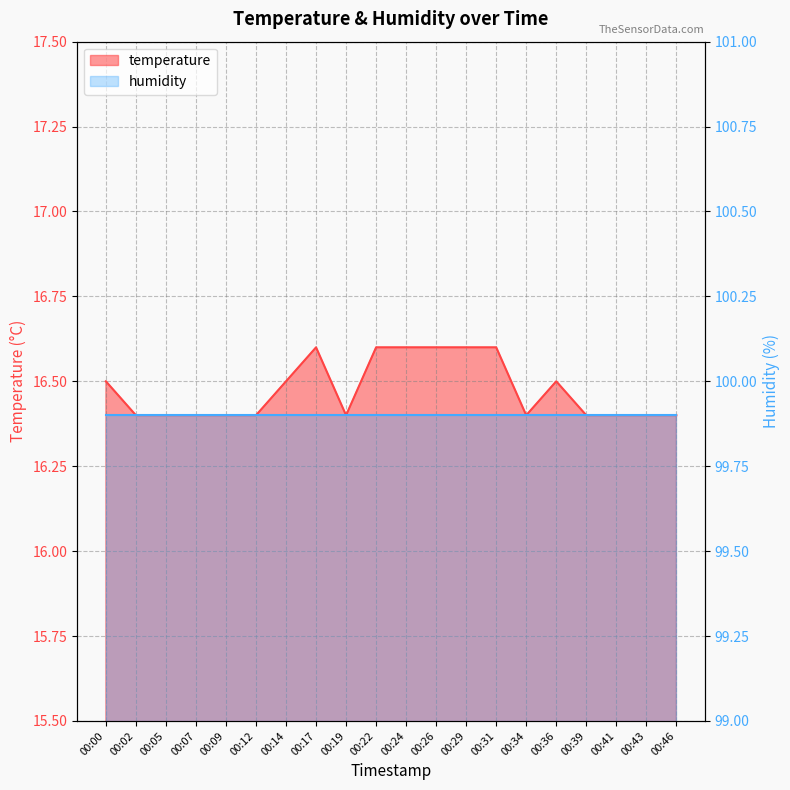

What is the difference between the values at 00:26 and 00:09?

0.2